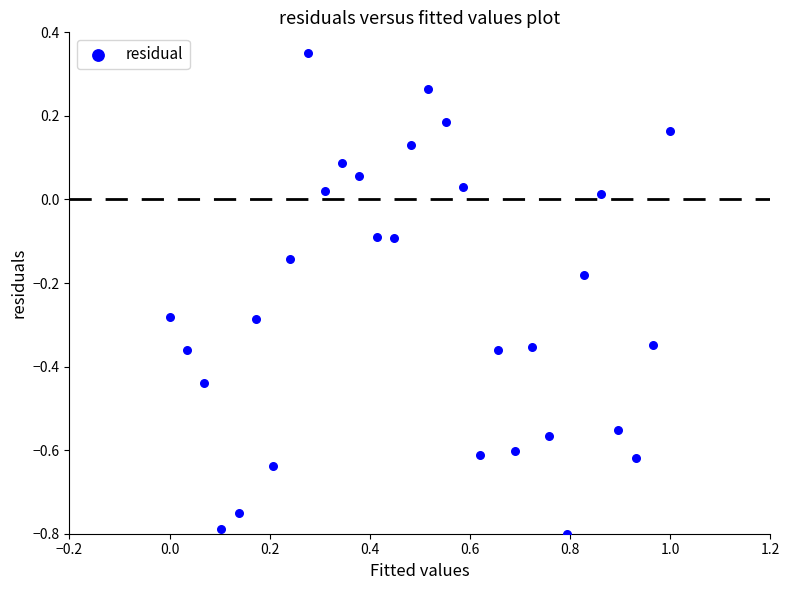

What is the range of X values (max minus min)?

1.0